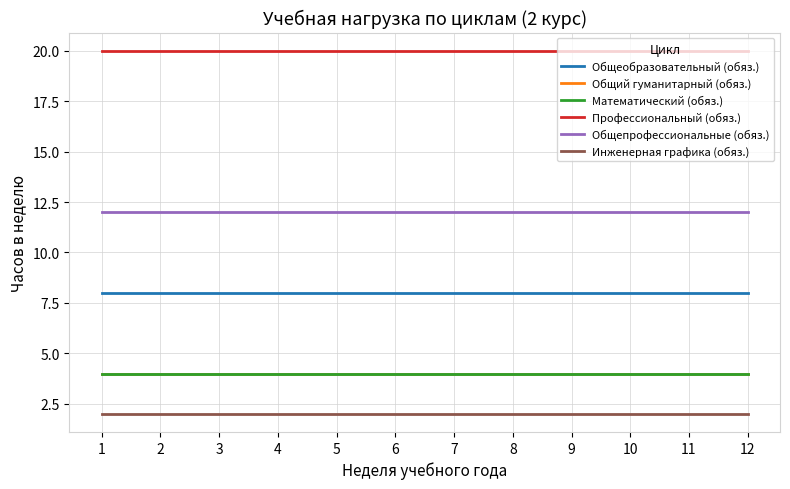

The Общеобразовательный (обяз.) series shows 8 at 1. True or false?

True